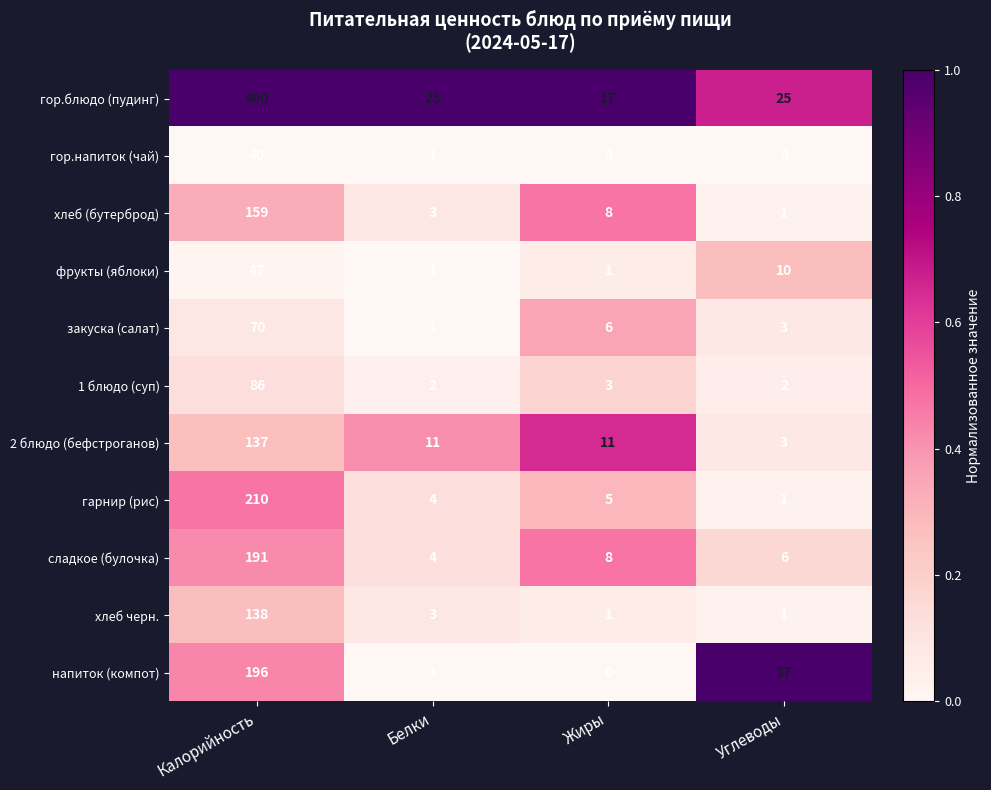

Is it true that гарнир (рис) equals 5 at Жиры?

True